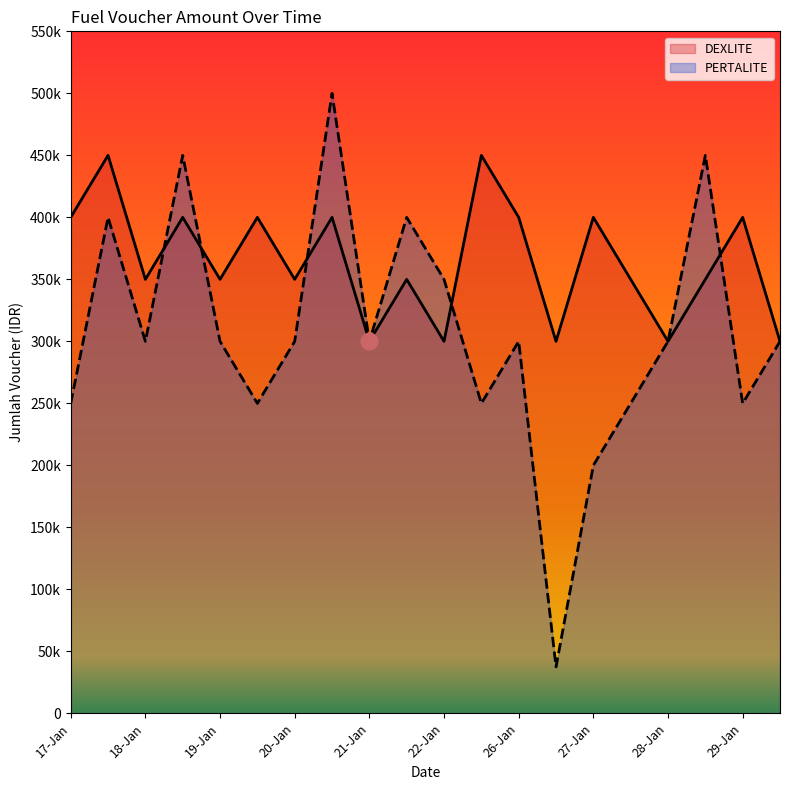

What is the label of the 12th point from the right?

21-Jan